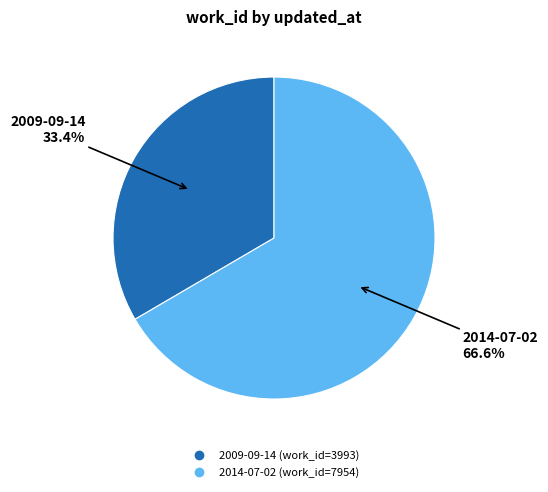

Count the number of slices in the pie.

2